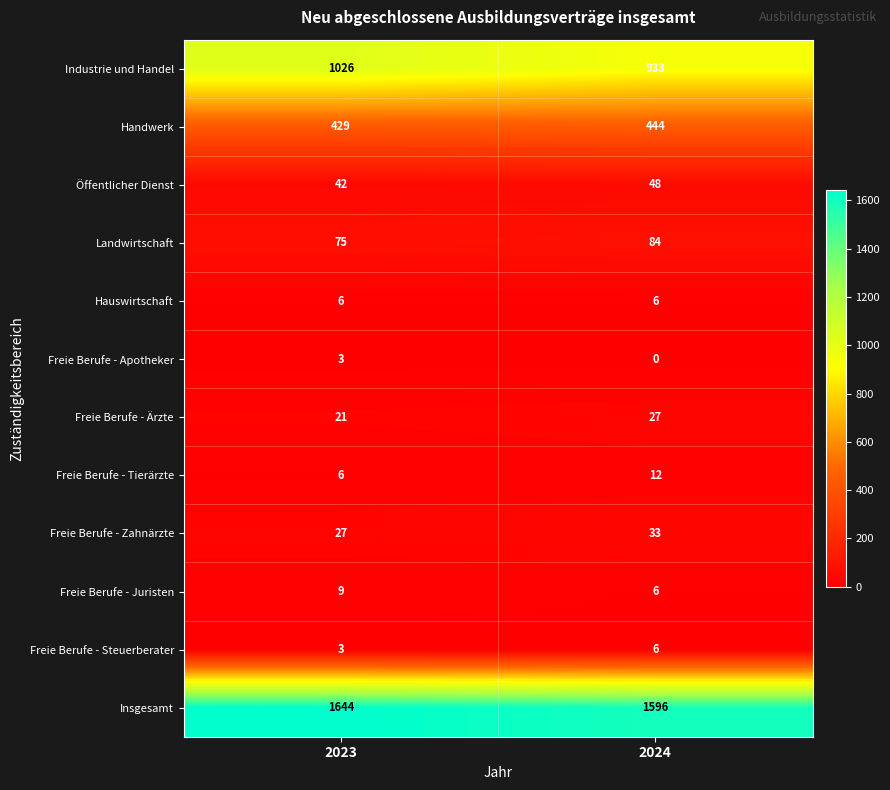

What is the sum of the Freie Berufe - Steuerberater values at 2024 and 2023?

9